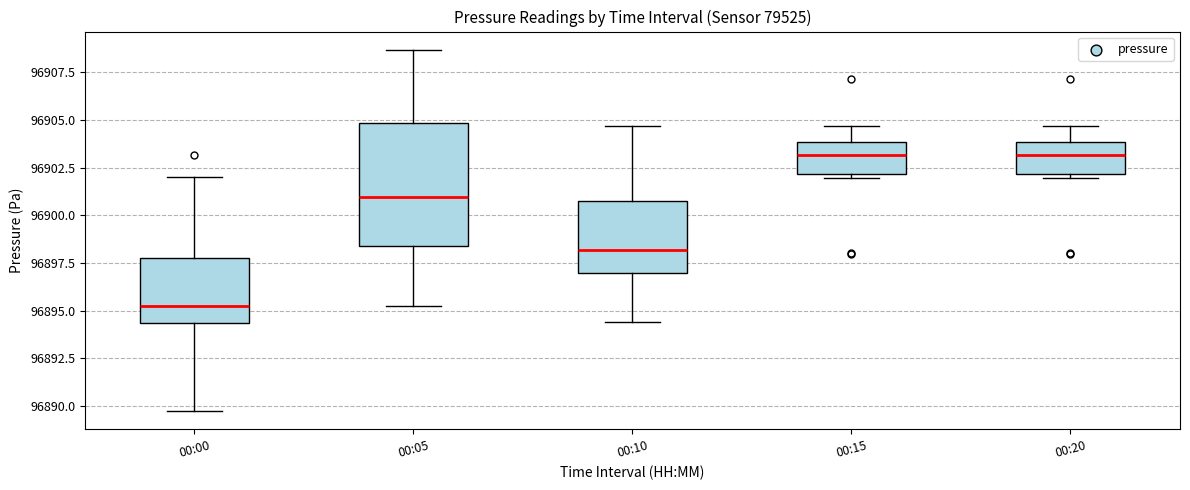

Reading left to right, transcribe this box plot: for each box, give where its median line is, the range the box spans, and where its two whiskers end, as read against the y-axis. The values are not printed on the chart, so give them approximately, as read against the axis.

00:00: median 96895.5, box 96894.5 to 96897.5, whiskers 96889.5 to 96902.0
00:05: median 96901.0, box 96898.5 to 96905.0, whiskers 96895.5 to 96908.5
00:10: median 96898.0, box 96897.0 to 96901.0, whiskers 96894.5 to 96904.5
00:15: median 96903.0, box 96902.0 to 96904.0, whiskers 96902.0 (just below the box's lower edge) to 96904.5
00:20: median 96903.0, box 96902.0 to 96904.0, whiskers 96902.0 (just below the box's lower edge) to 96904.5